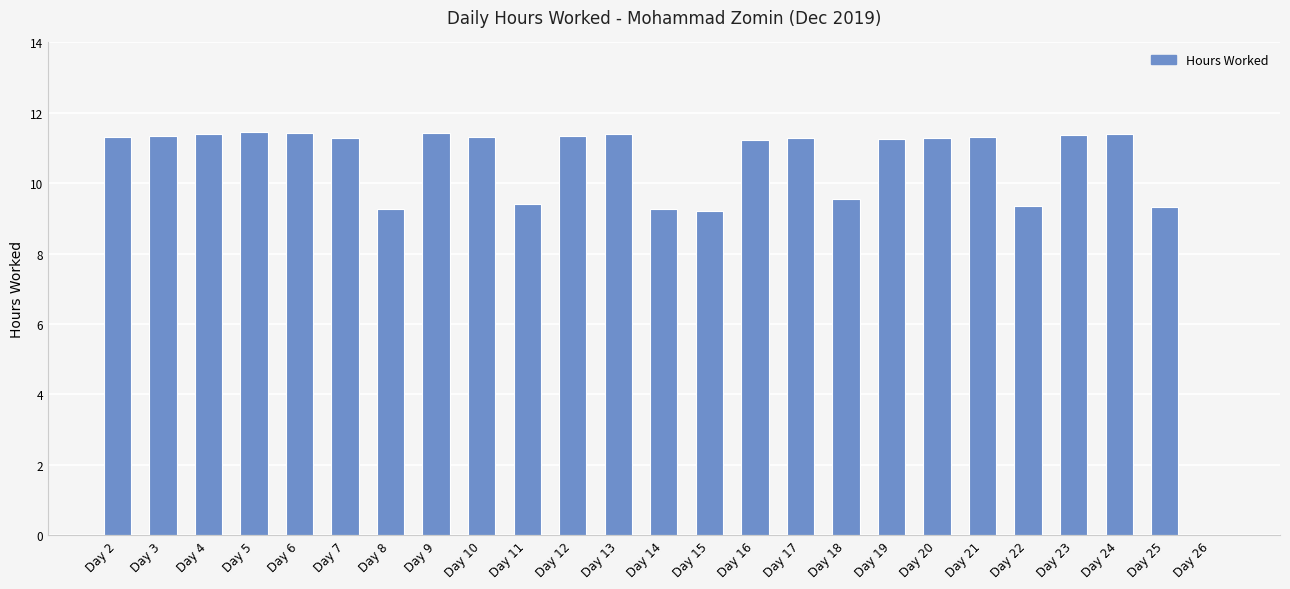

What is the average value?

10.3